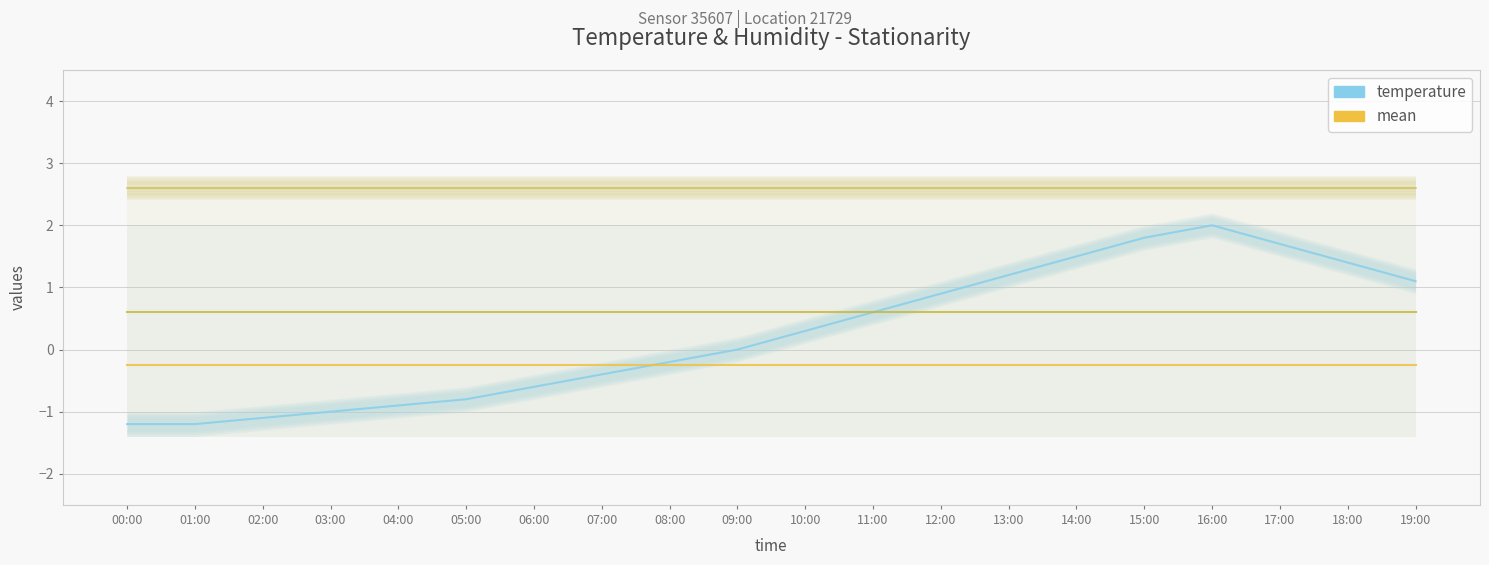

What position from the right is 07:00?

13